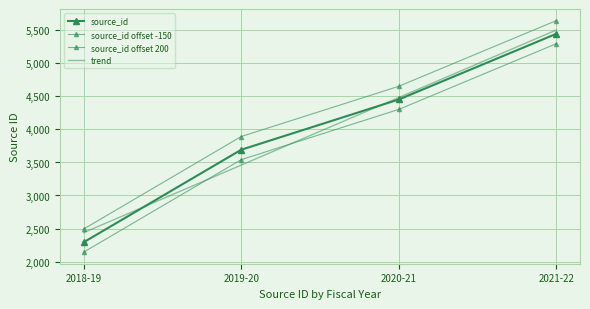

Rank the categories by value from lowest to highest.

2018-19, 2019-20, 2020-21, 2021-22